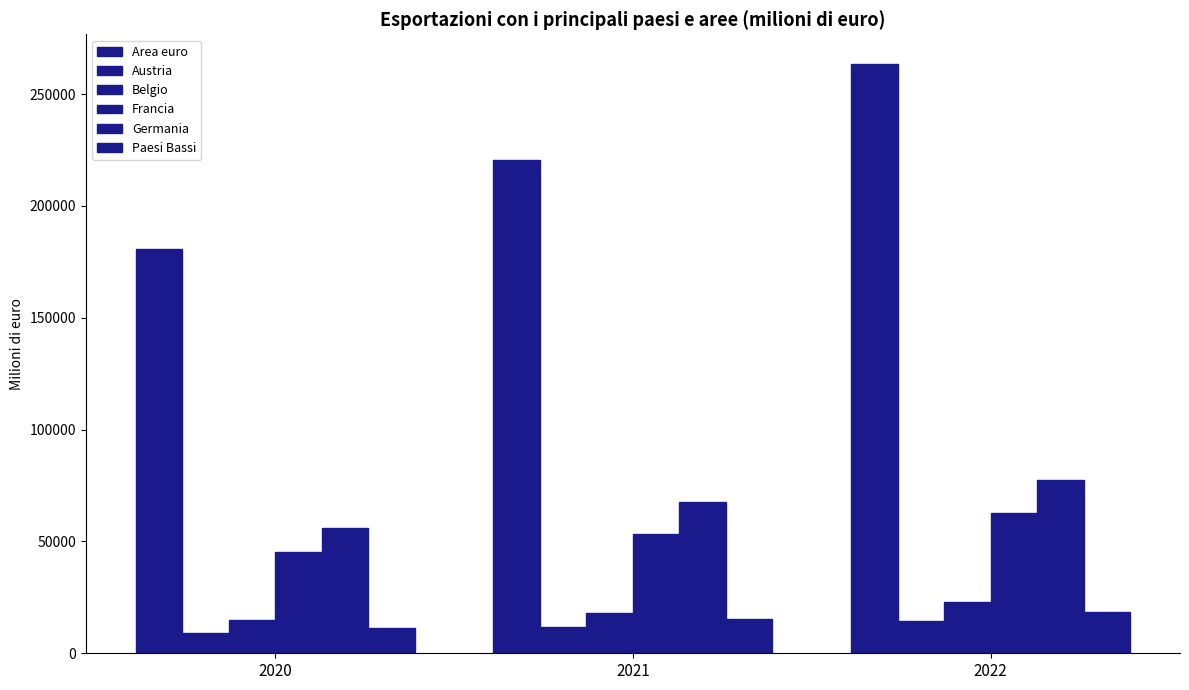

How many data points in Paesi Bassi are above 15238?

2